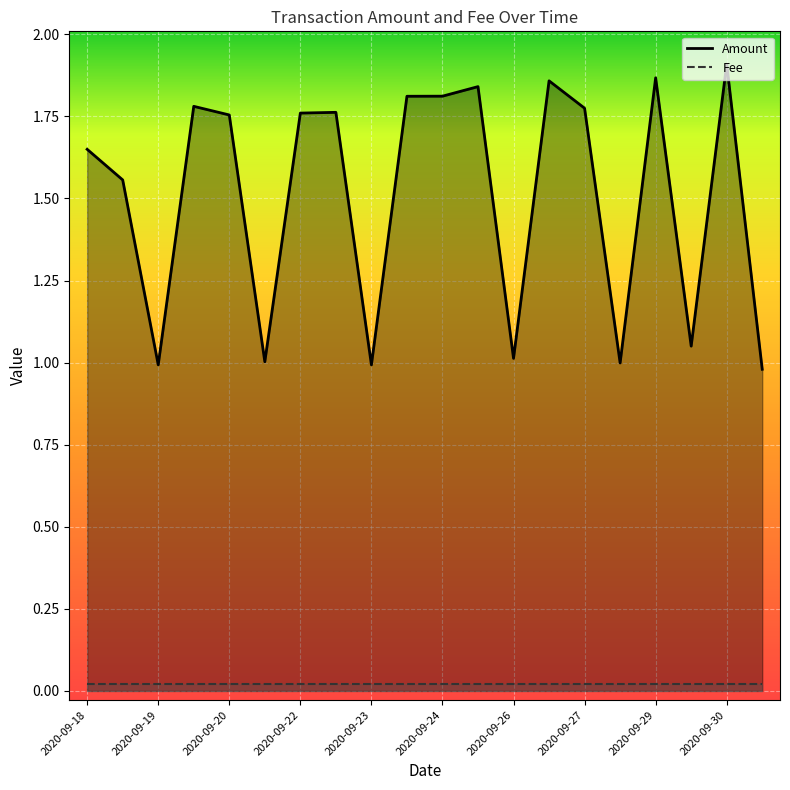

Which category has the lowest value across all series?

2020-10-01